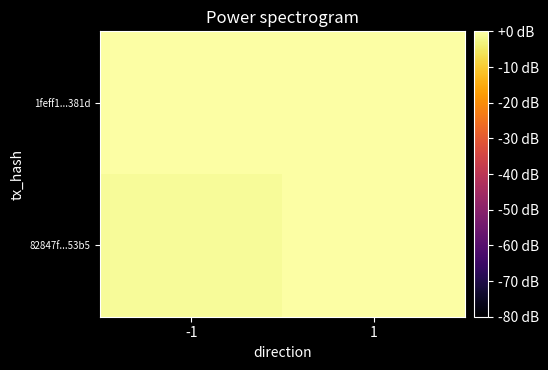

How many series are shown in this chart?

2